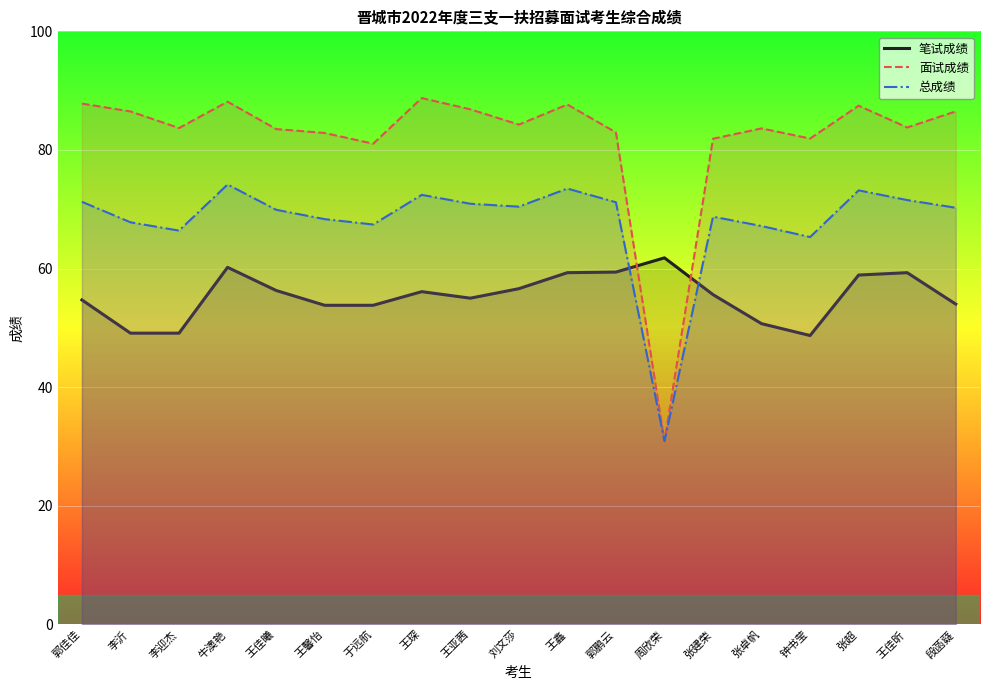

Reading right to left, transcribe all the data shown in this chart.

笔试成绩: 段菡薿=54.0	王佳昕=59.3	张超=58.9	钟书莹=48.7	张卓帆=50.7	张建荣=55.6	周欣荣=61.8	郭鹏云=59.4	王鑫=59.3	刘文莎=56.6	王亚茜=55.0	王琛=56.1	于远航=53.8	王馨怡=53.8	王佳曦=56.3	牛澳艳=60.2	李迎杰=49.1	李沂=49.1	郭佳佳=54.7
面试成绩: 段菡薿=86.5	王佳昕=83.8	张超=87.5	钟书莹=81.9	张卓帆=83.6	张建荣=81.9	周欣荣=30.9	郭鹏云=83.0	王鑫=87.7	刘文莎=84.3	王亚茜=86.8	王琛=88.8	于远航=81.0	王馨怡=82.9	王佳曦=83.5	牛澳艳=88.1	李迎杰=83.7	李沂=86.5	郭佳佳=87.8
总成绩: 段菡薿=70.2	王佳昕=71.5	张超=73.2	钟书莹=65.3	张卓帆=67.2	张建荣=68.7	周欣荣=30.9	郭鹏云=71.2	王鑫=73.5	刘文莎=70.4	王亚茜=70.9	王琛=72.4	于远航=67.4	王馨怡=68.3	王佳曦=69.9	牛澳艳=74.2	李迎杰=66.4	李沂=67.8	郭佳佳=71.3